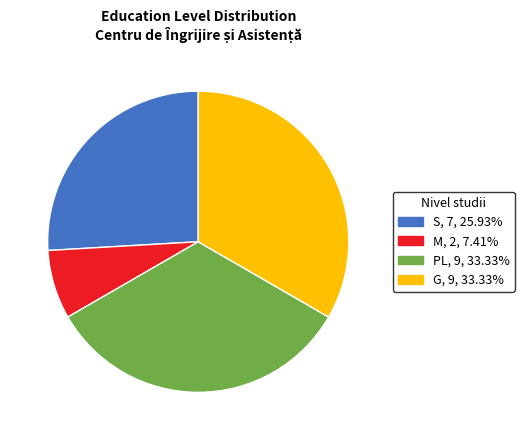

Do M and G together represent more than half of the pie?

No